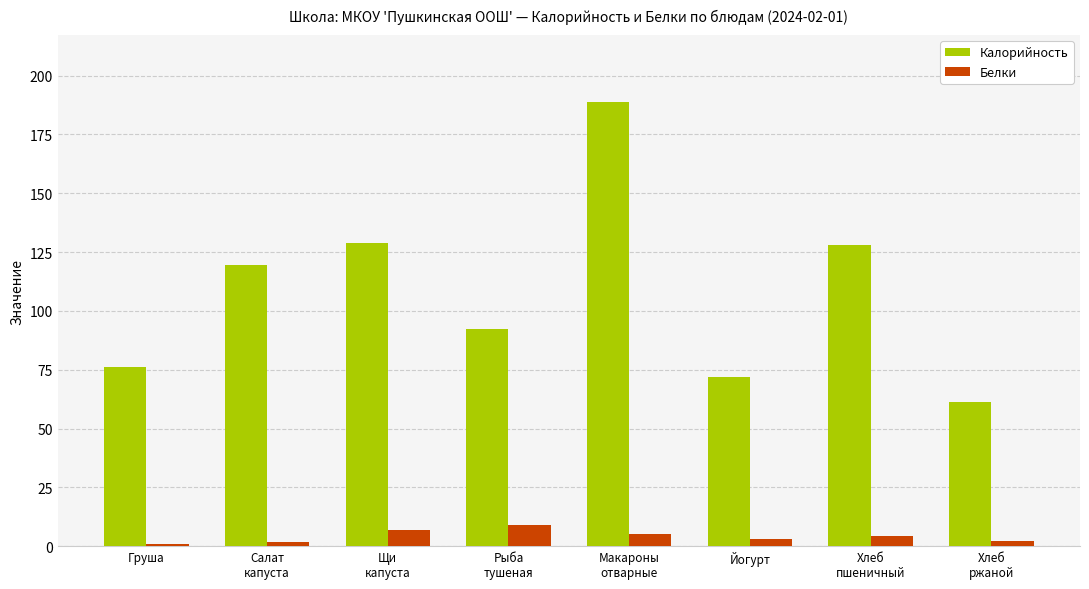

How many series are shown in this chart?

2